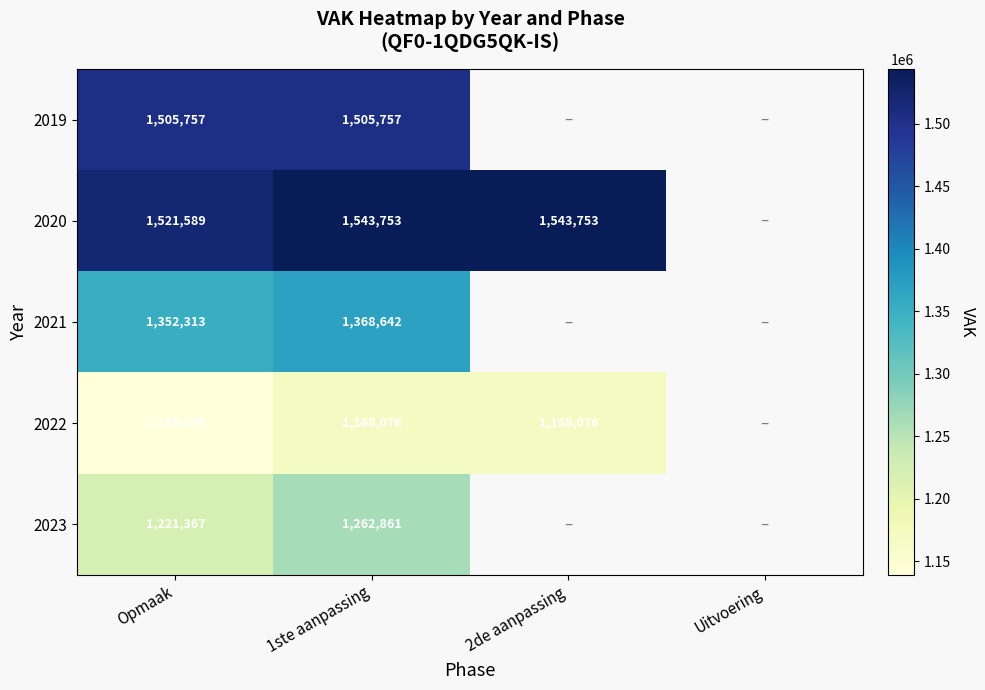

What is the difference between the highest and lowest values at Opmaak?

382350